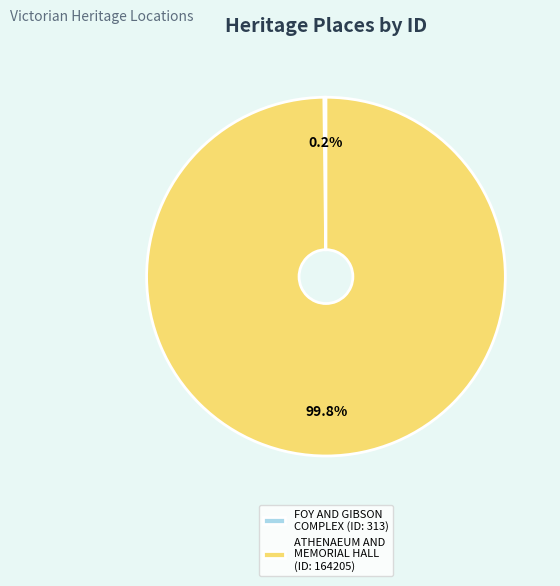

What percentage is NOT represented by ATHENAEUM AND MEMORIAL HALL (ID: 164205)?

0.2%